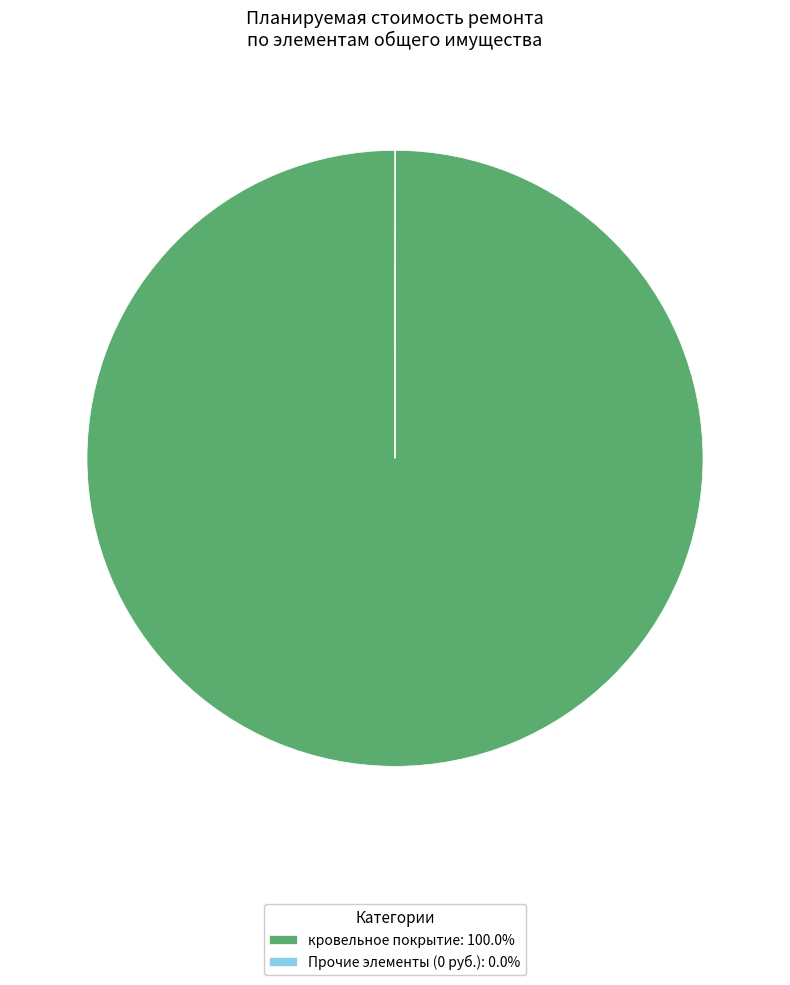

Does any single category account for the majority?

Yes